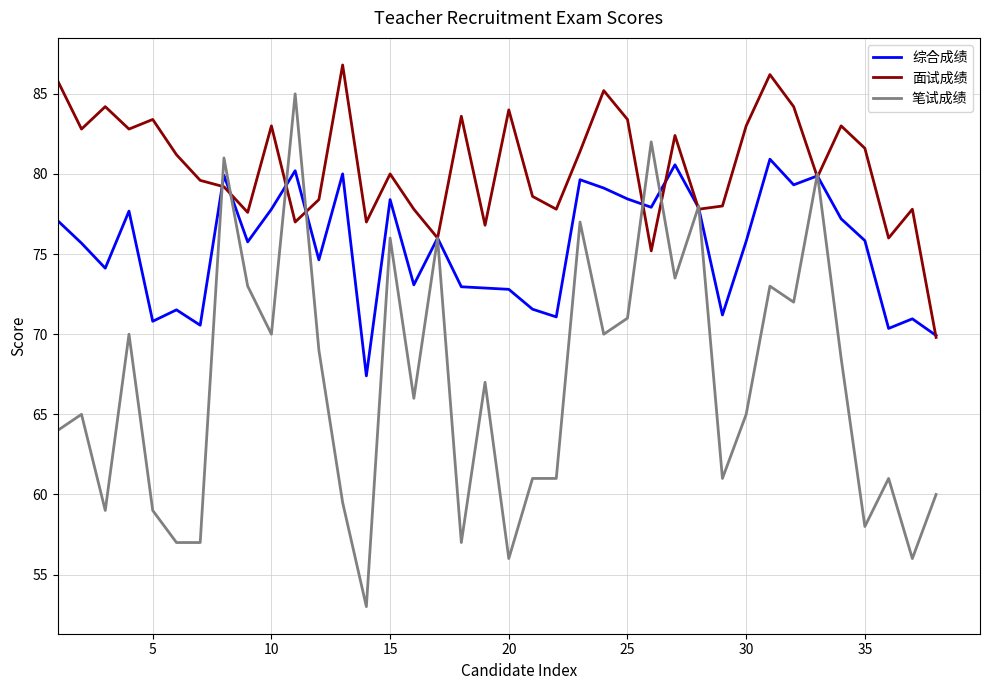

List the series in order of their overall mean, highest first.

面试成绩, 综合成绩, 笔试成绩